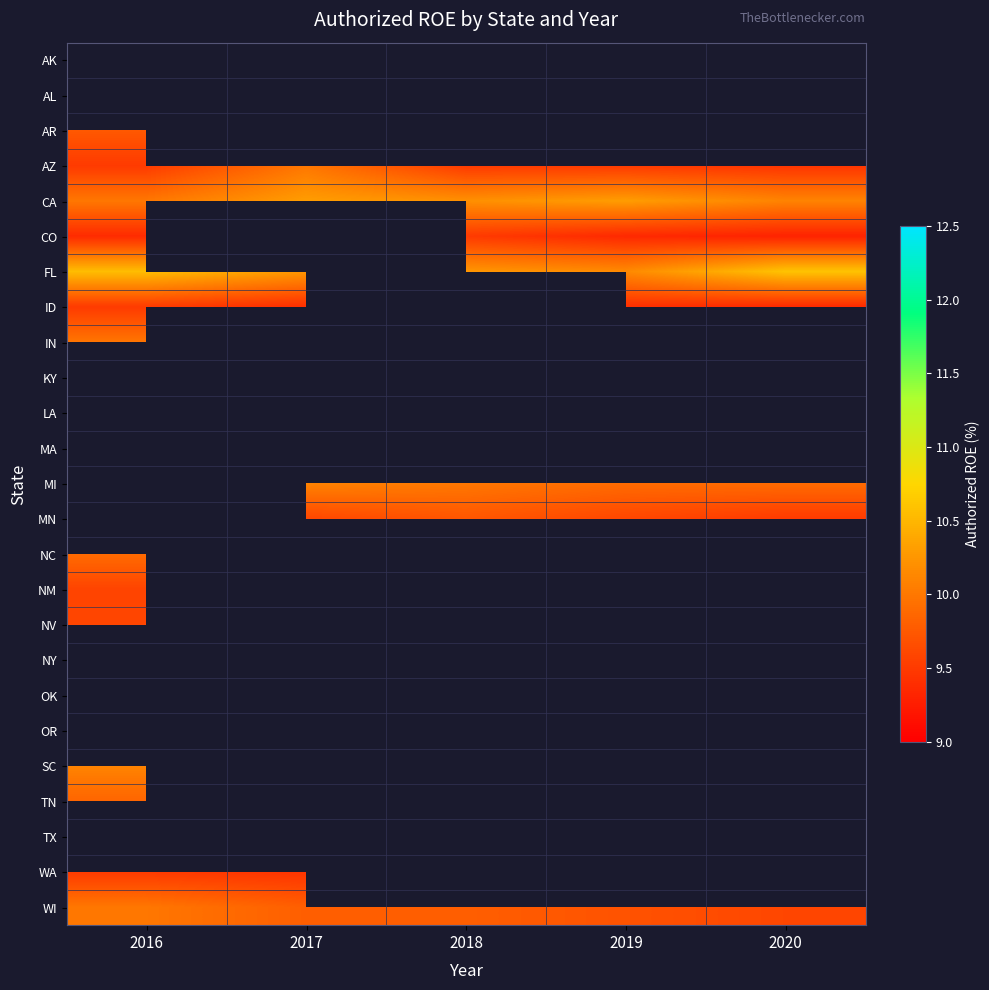

What is the smallest value displayed?

9.2